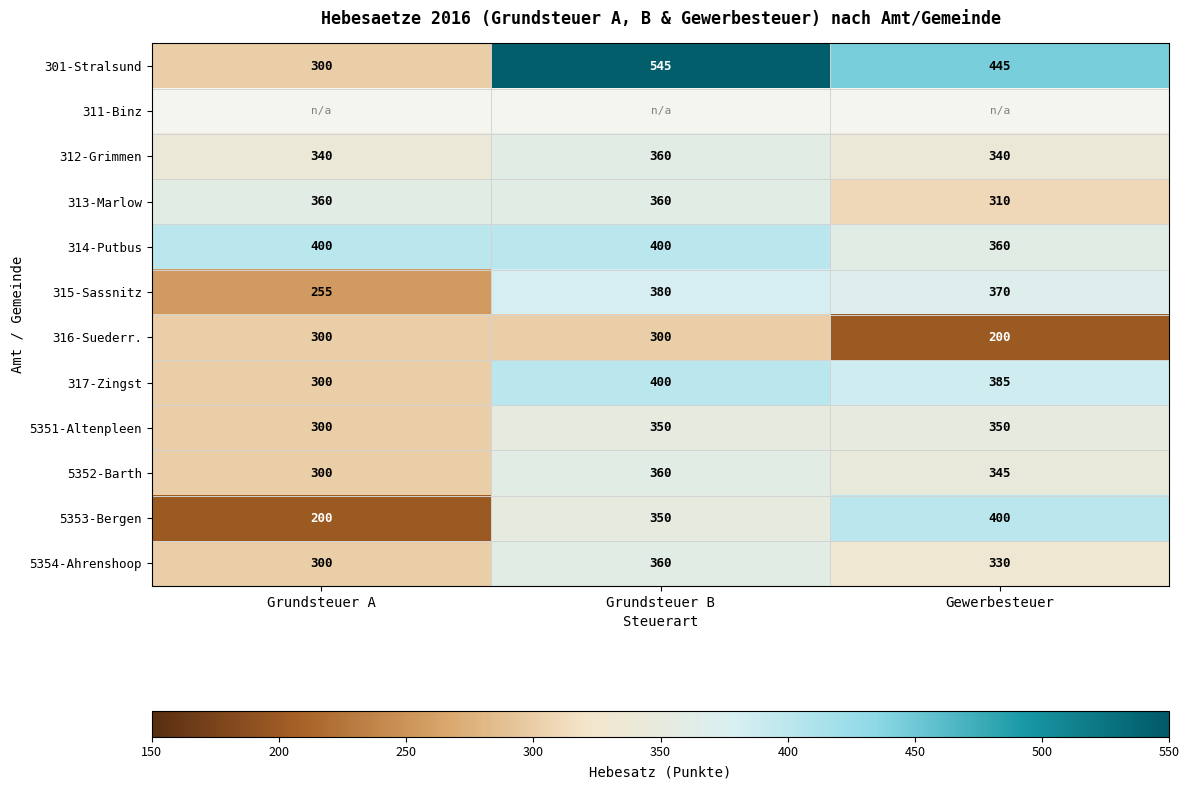

What is the spread (max minus min) of values at Gewerbesteuer?

245.0